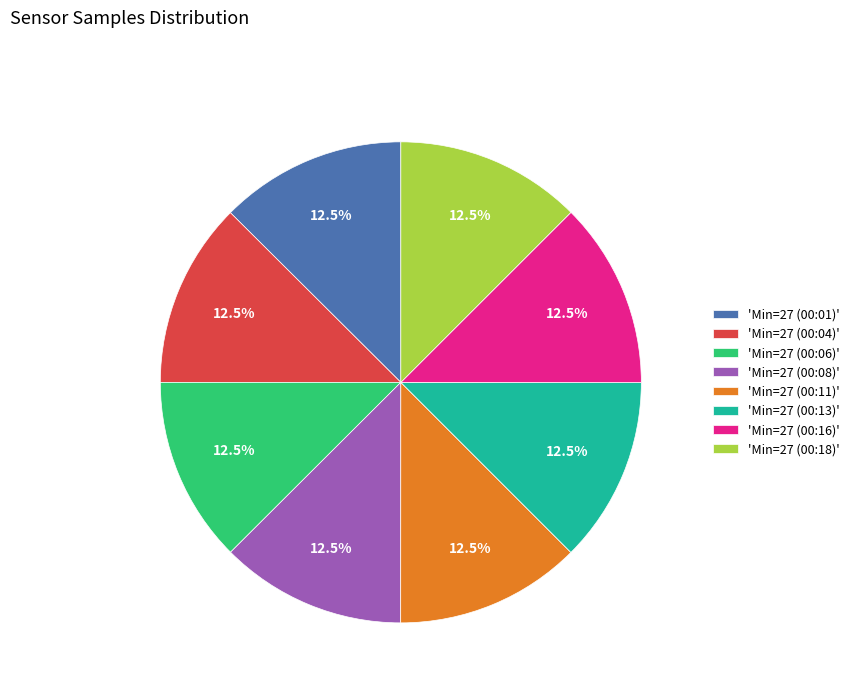

Do 'Min=27 (00:13)' and 'Min=27 (00:06)' together represent more than half of the pie?

No